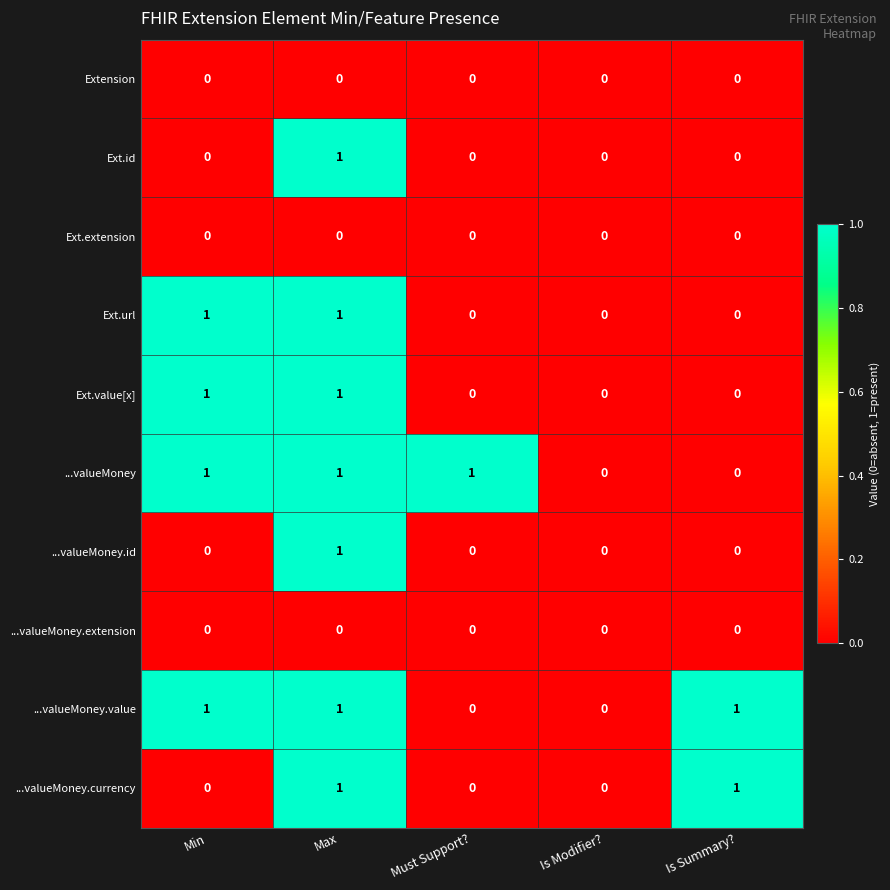

What is the sum of all ...valueMoney values?

3